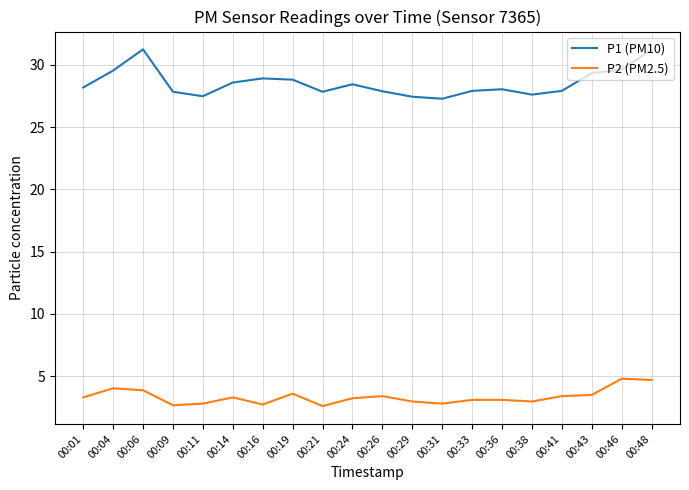

What is the maximum value shown in the chart?

31.2